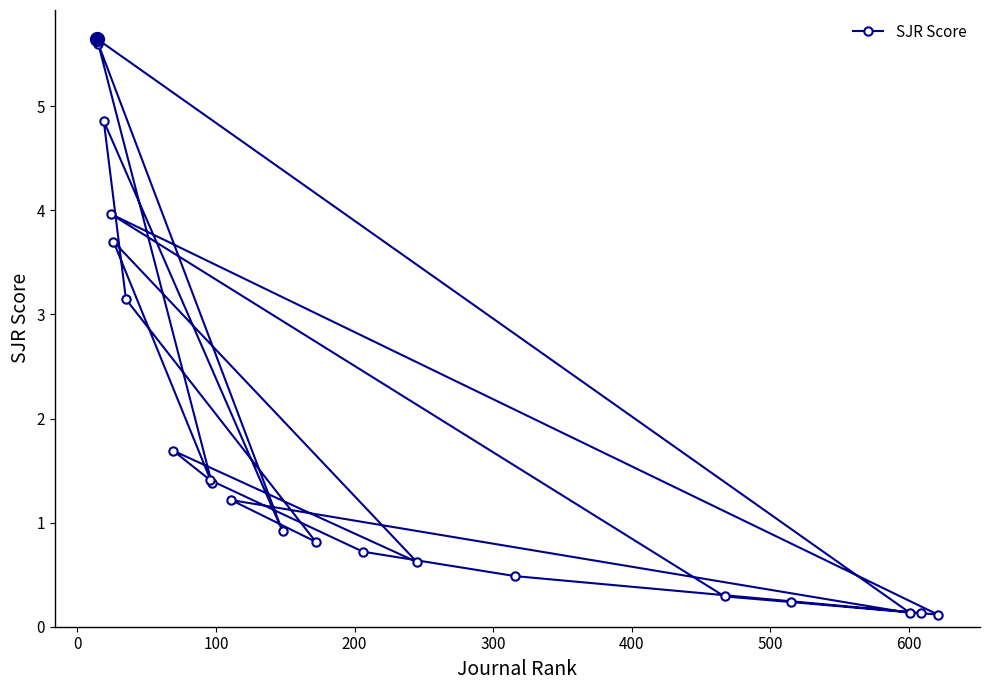

What is the maximum value shown in the chart?

5.6